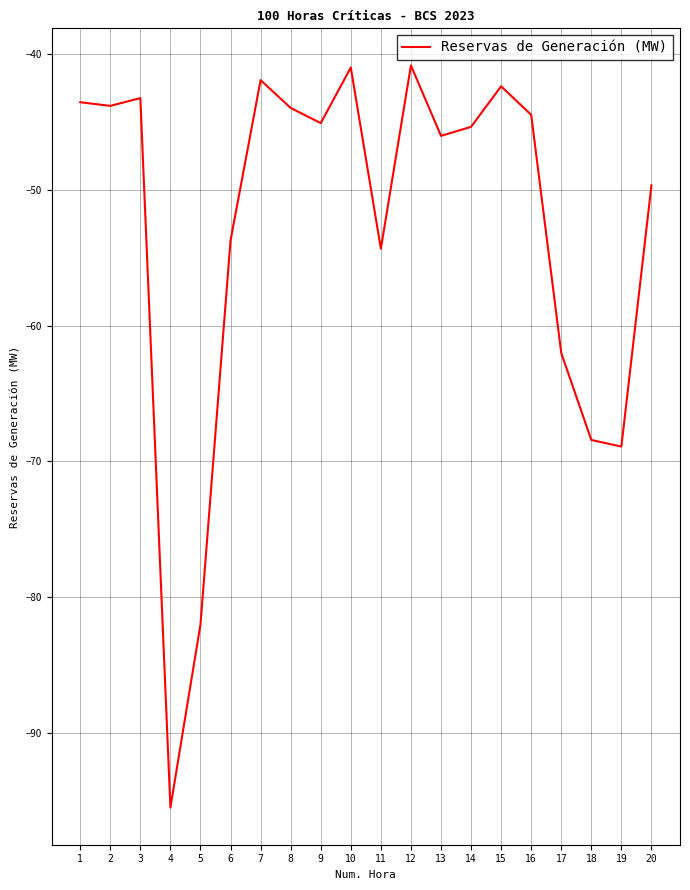

What is the sum of the values at 6 and 17?

-115.7